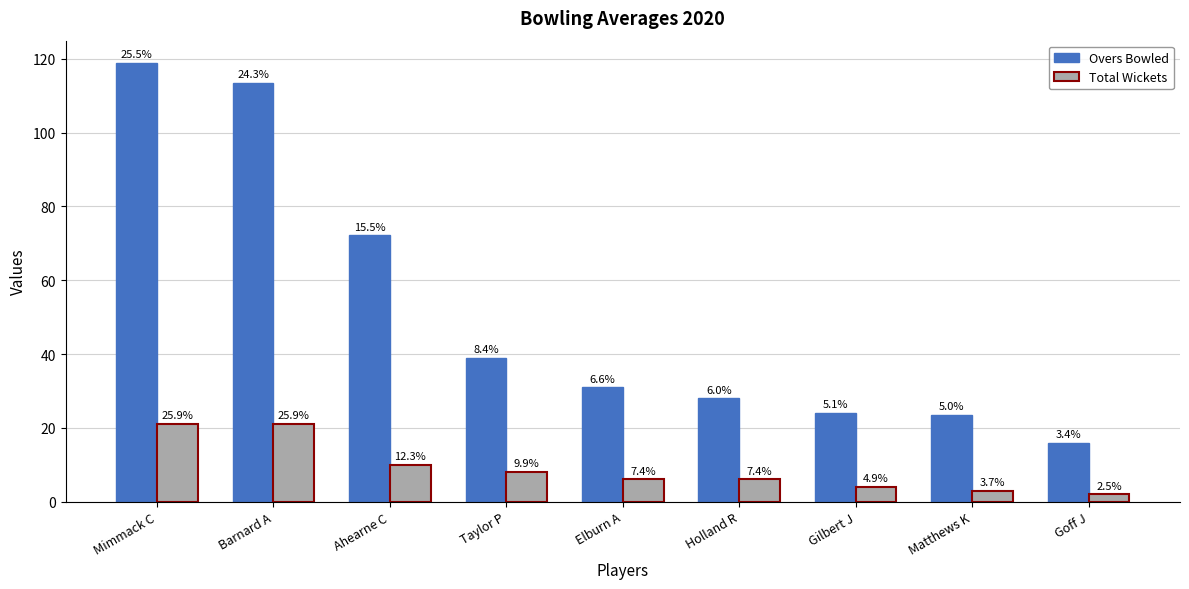

How many bars are there in each group?

2